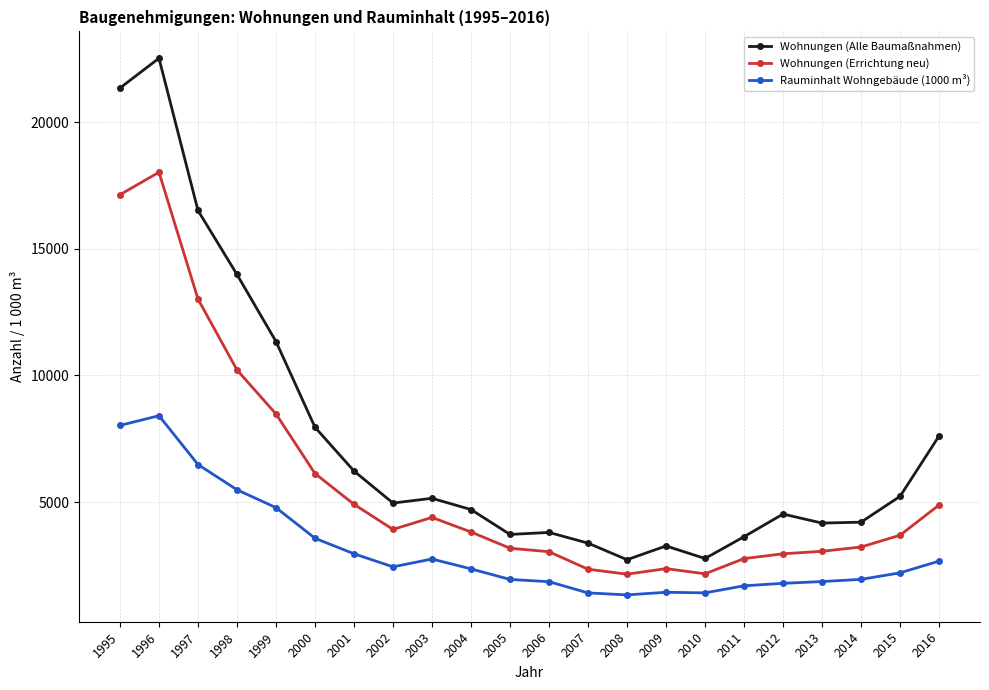

What is the maximum value for Rauminhalt Wohngebäude (1000 m³)?

8412